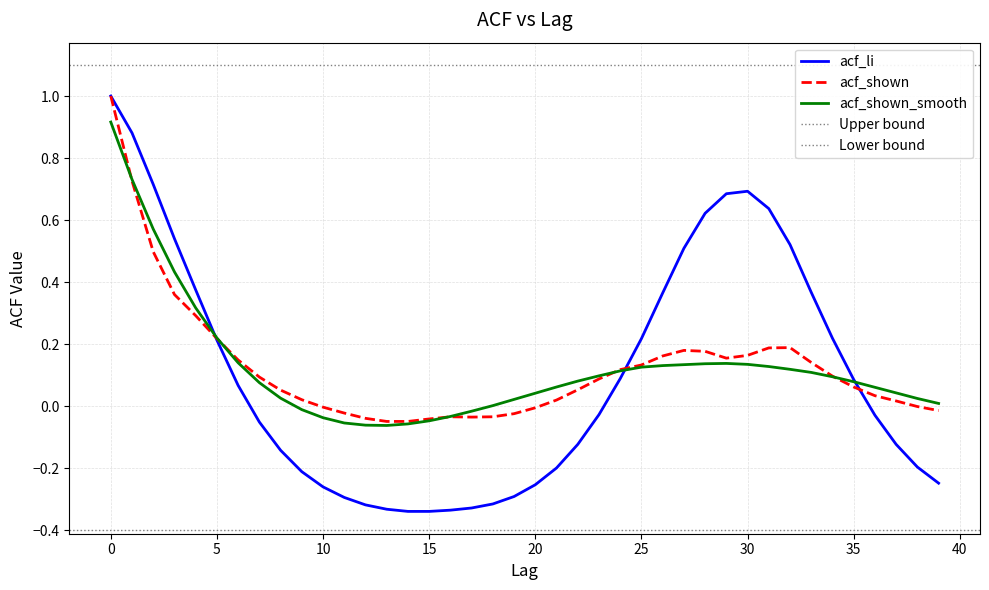

How many positive values does the acf_shown_smooth series have?

31